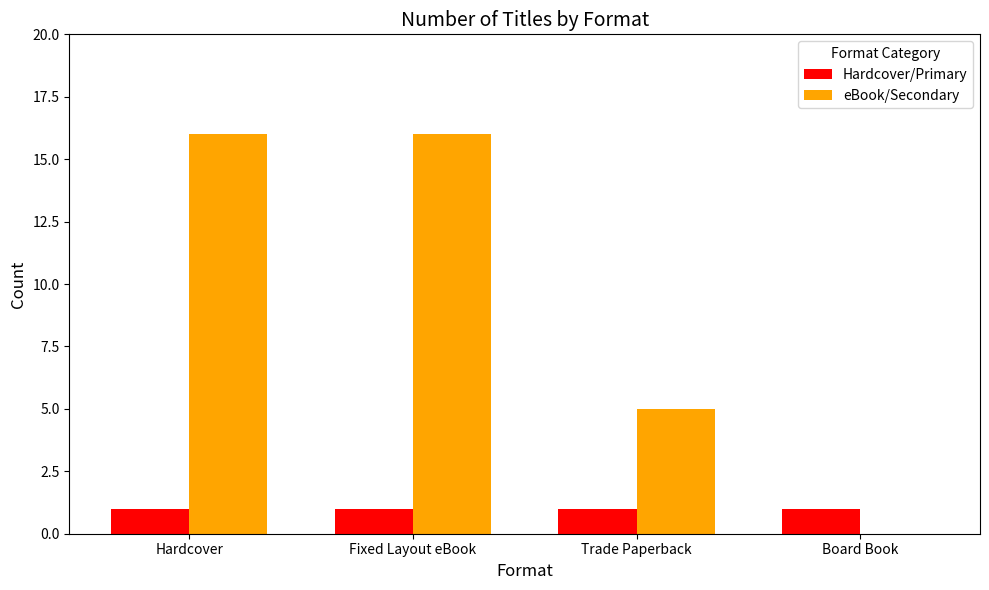

The Hardcover/Primary series shows 1 at Hardcover. True or false?

True